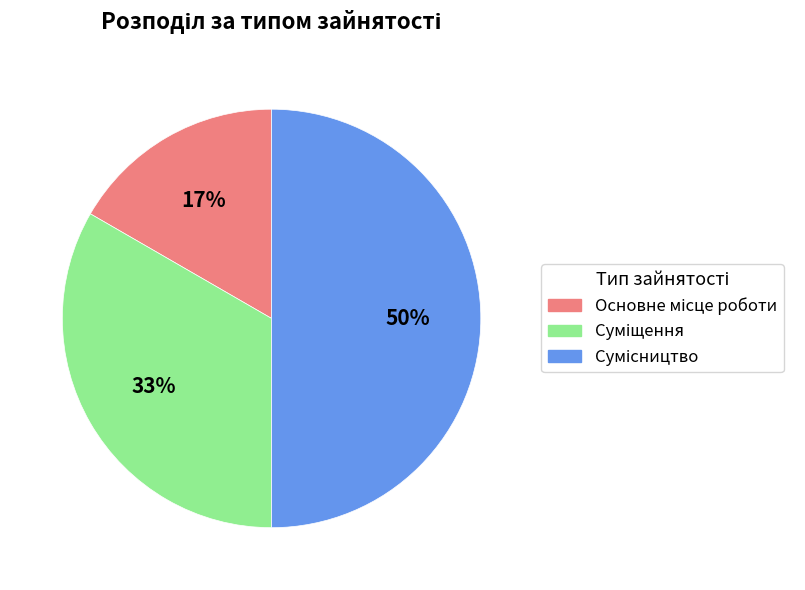

To the nearest percent, what is the difference between the largest and smallest slice percentages?

33%